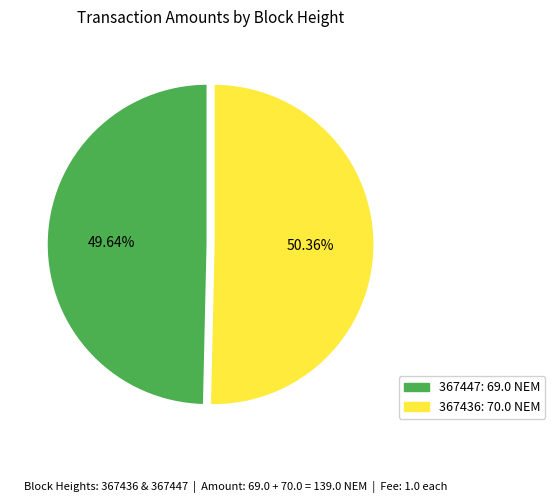

How much of the chart is everything except 367447?

50.4%